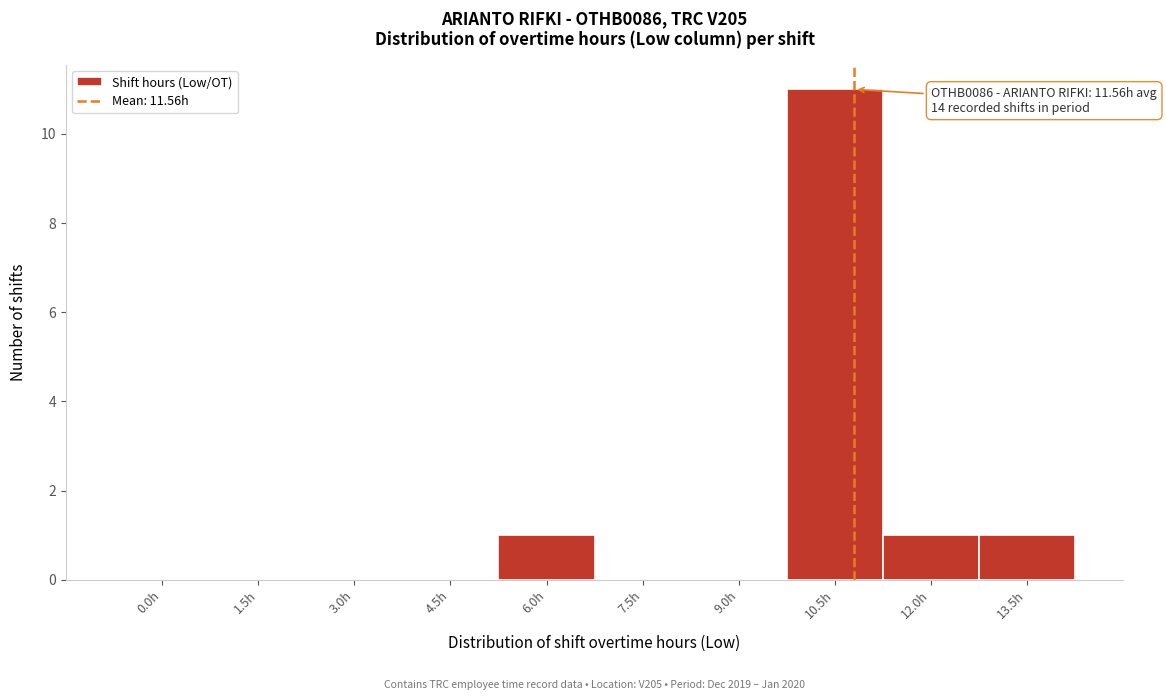

Reading left to right, extract all data points from this chart.

0.0h=0	1.5h=0	3.0h=0	4.5h=0	6.0h=1	7.5h=0	9.0h=0	10.5h=11	12.0h=1	13.5h=1